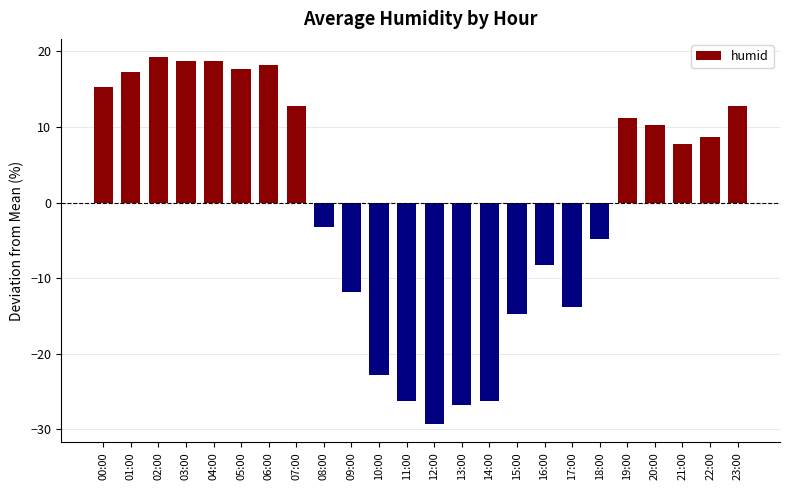

Where does the data first go above 8?

00:00